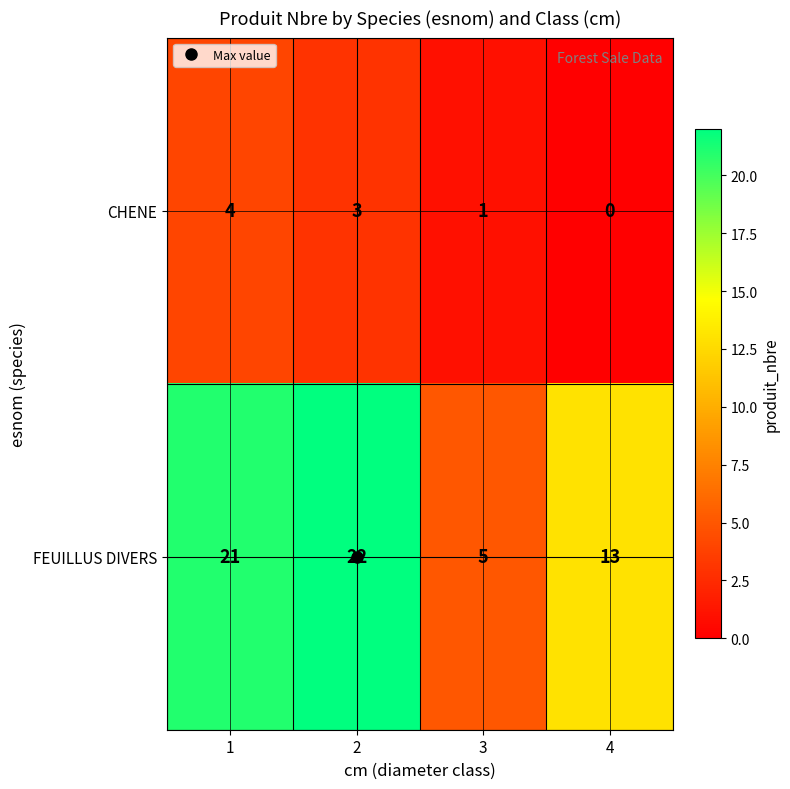

How many series are shown in this chart?

2